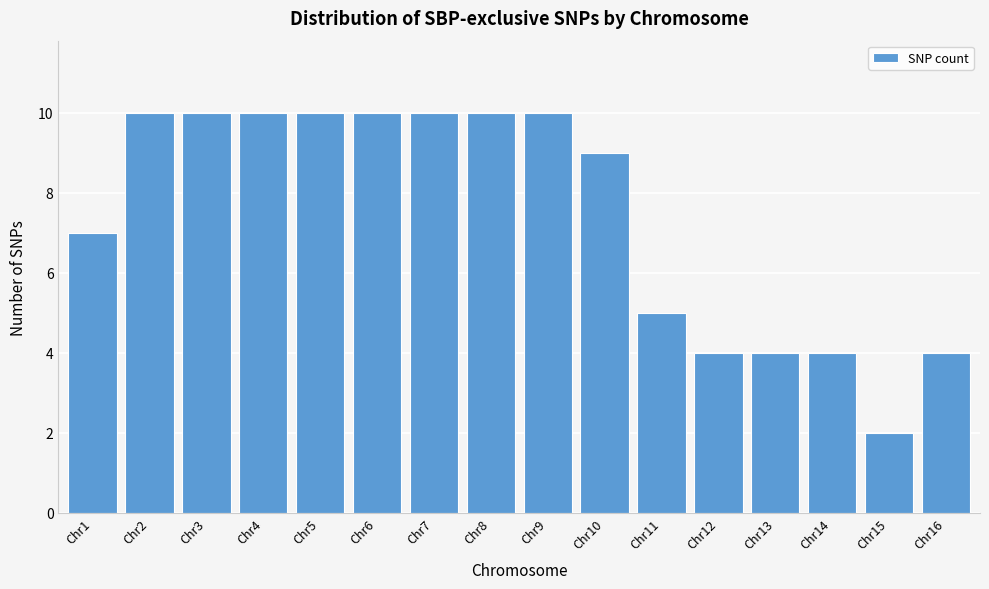

Reading left to right, list all the values displayed in this chart.

Chr1=7	Chr2=10	Chr3=10	Chr4=10	Chr5=10	Chr6=10	Chr7=10	Chr8=10	Chr9=10	Chr10=9	Chr11=5	Chr12=4	Chr13=4	Chr14=4	Chr15=2	Chr16=4